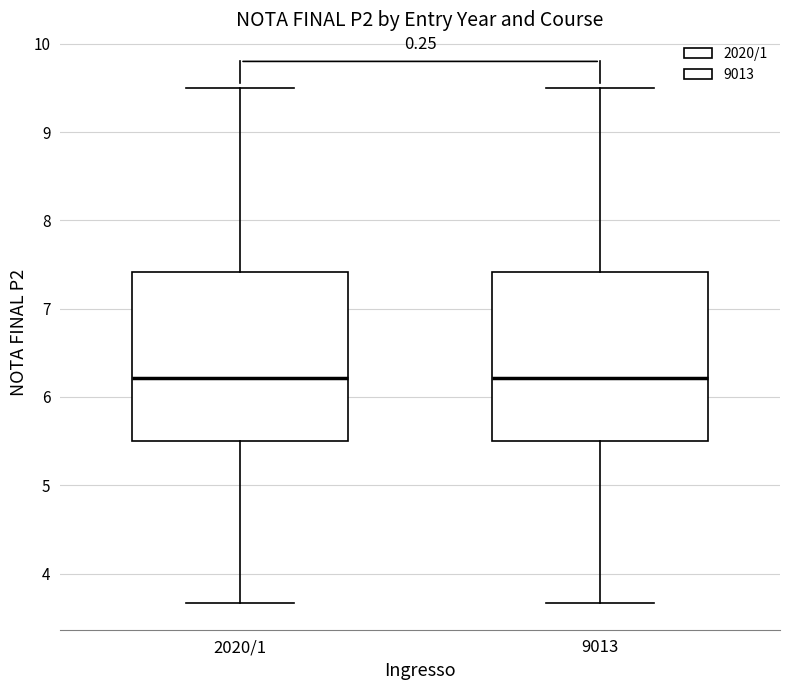

Reading left to right, read every box against the y-axis: the position of its median line, the range the box covers, and the ends of its whiskers. The values are not printed on the chart, so give them approximately, as read against the axis.

2020/1: median 6.2, box 5.5 to 7.4, whiskers 3.7 to 9.5
9013: median 6.2, box 5.5 to 7.4, whiskers 3.7 to 9.5